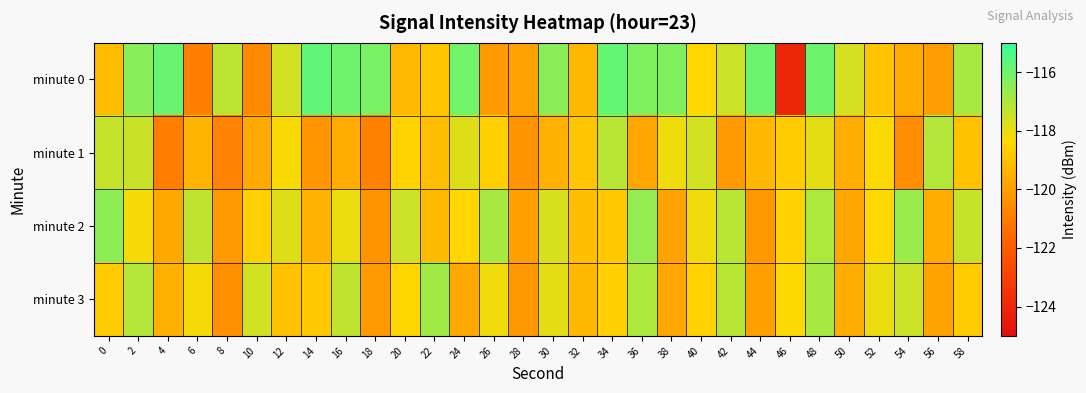

Reading left to right, what are all the values shown in this chart?

minute 0: 0=-119.2	2=-116.4	4=-115.9	6=-120.9	8=-117.3	10=-120.6	12=-117.6	14=-115.7	16=-116.0	18=-116.1	20=-119.2	22=-118.9	24=-116.0	26=-120.1	28=-119.9	30=-116.4	32=-119.3	34=-115.8	36=-116.3	38=-116.3	40=-118.3	42=-117.5	44=-115.9	46=-124.0	48=-115.9	50=-117.7	52=-119.0	54=-119.6	56=-120.0	58=-116.9
minute 1: 0=-117.4	2=-117.5	4=-121.0	6=-119.4	8=-120.9	10=-119.7	12=-118.2	14=-120.3	16=-119.7	18=-120.9	20=-118.5	22=-119.1	24=-117.8	26=-118.6	28=-120.3	30=-119.5	32=-118.9	34=-117.2	36=-119.8	38=-118.1	40=-117.6	42=-120.1	44=-119.3	46=-118.7	48=-117.9	50=-119.6	52=-118.3	54=-120.5	56=-117.1	58=-119.0
minute 2: 0=-116.5	2=-118.2	4=-119.7	6=-117.3	8=-120.1	10=-118.6	12=-117.8	14=-119.4	16=-118.0	18=-120.3	20=-117.5	22=-119.2	24=-118.4	26=-116.9	28=-120.0	30=-117.7	32=-119.1	34=-118.8	36=-116.6	38=-119.9	40=-118.1	42=-117.2	44=-120.2	46=-118.5	48=-117.0	50=-119.8	52=-118.3	54=-116.7	56=-119.6	58=-117.4
minute 3: 0=-118.7	2=-117.1	4=-119.5	6=-118.2	8=-120.4	10=-117.6	12=-119.0	14=-118.8	16=-117.3	18=-120.1	20=-118.4	22=-116.8	24=-119.7	26=-118.1	28=-120.2	30=-117.9	32=-119.3	34=-118.6	36=-117.0	38=-119.8	40=-118.5	42=-117.2	44=-120.0	46=-118.3	48=-116.9	50=-119.6	52=-118.0	54=-117.5	56=-119.9	58=-118.7